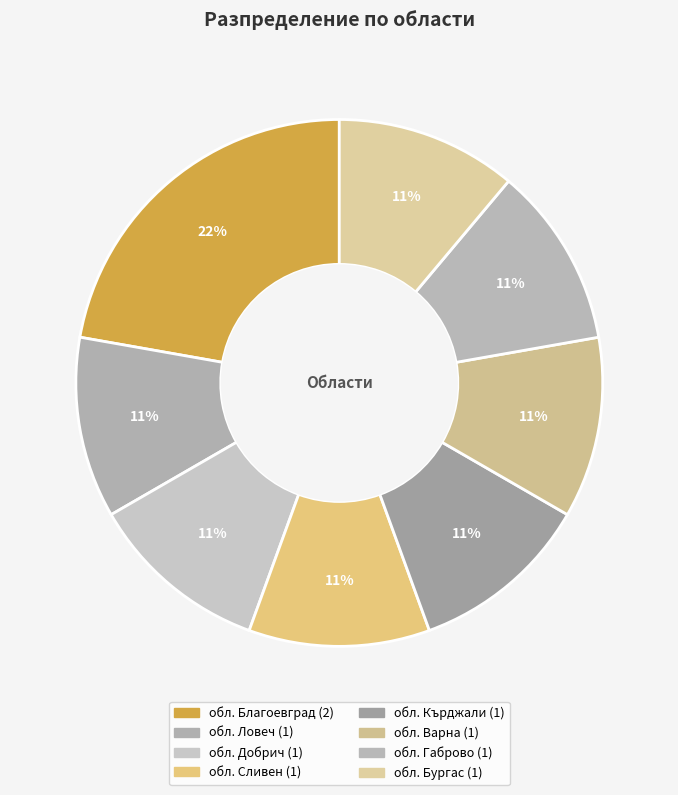

Which slice is the smallest?

обл. Ловеч